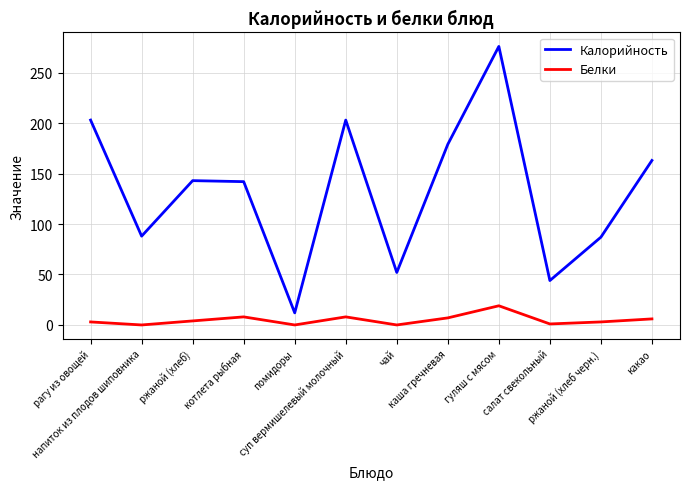

Which category has the lowest value in the Калорийность series?

помидоры